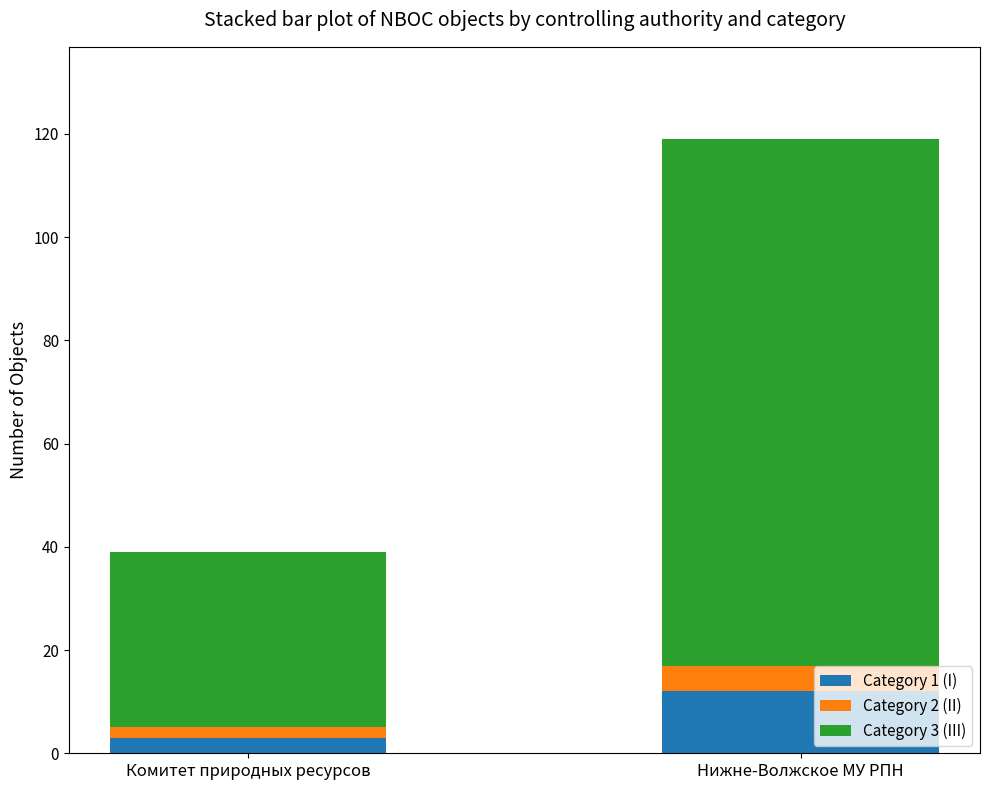

At which label does Category 1 (I) reach its minimum?

Комитет природных ресурсов